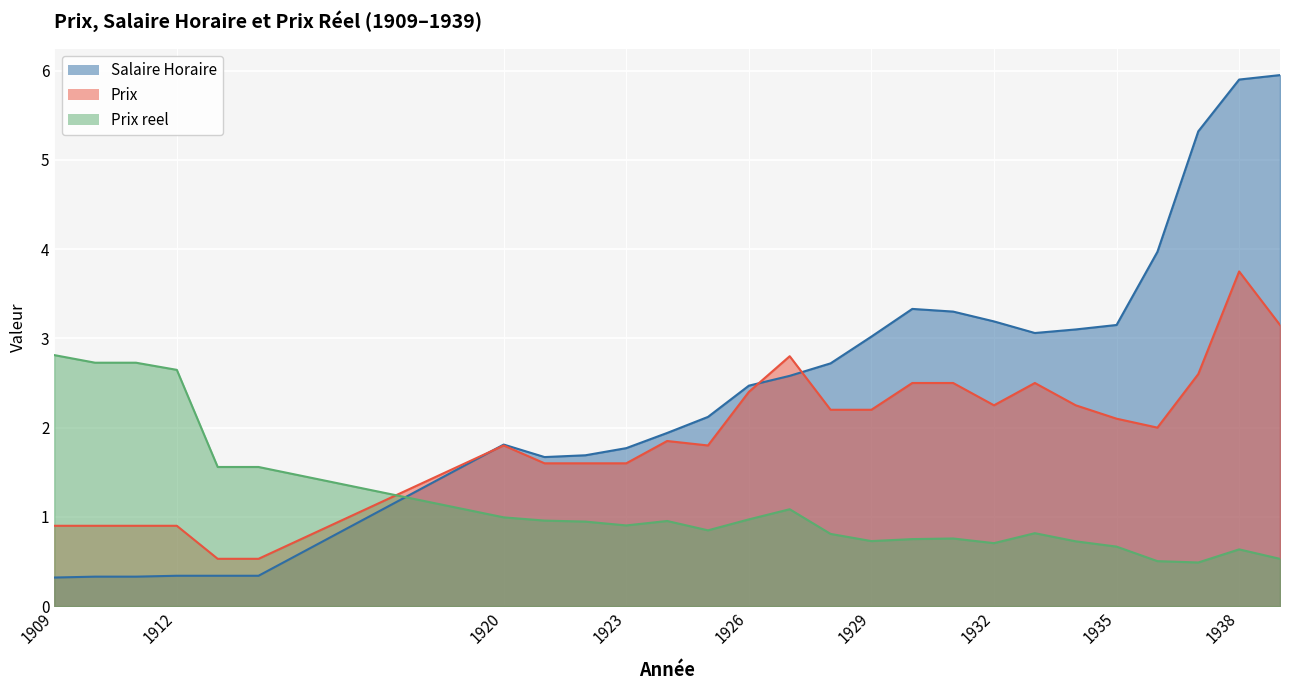

What is the value of the Prix point at the 8th from the left?

1.6